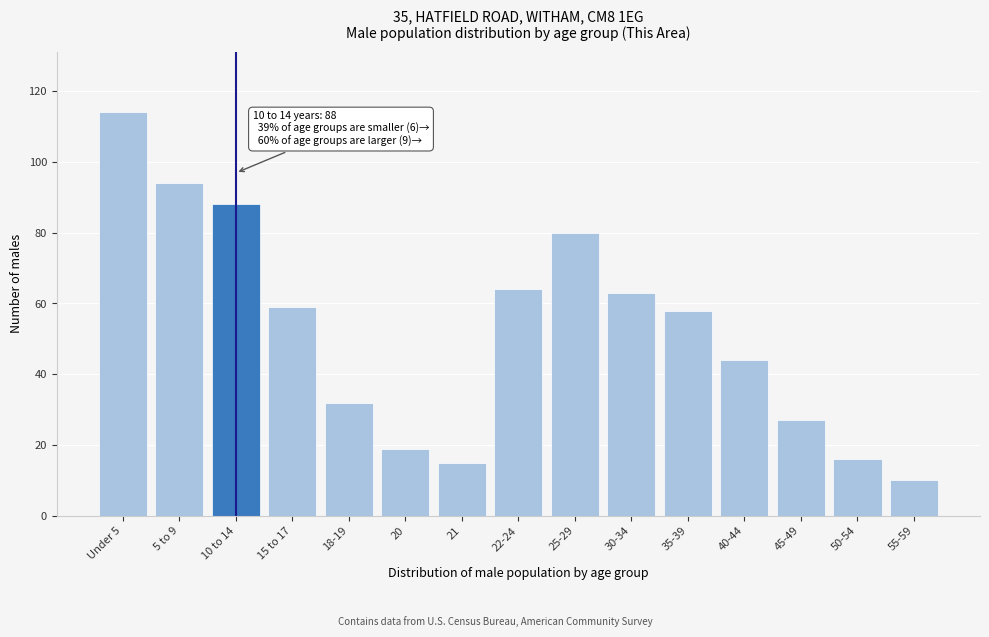

Reading right to left, extract all data points from this chart.

55-59=10	50-54=16	45-49=27	40-44=44	35-39=58	30-34=63	25-29=80	22-24=64	21=15	20=19	18-19=32	15 to 17=59	10 to 14=88	5 to 9=94	Under 5=114